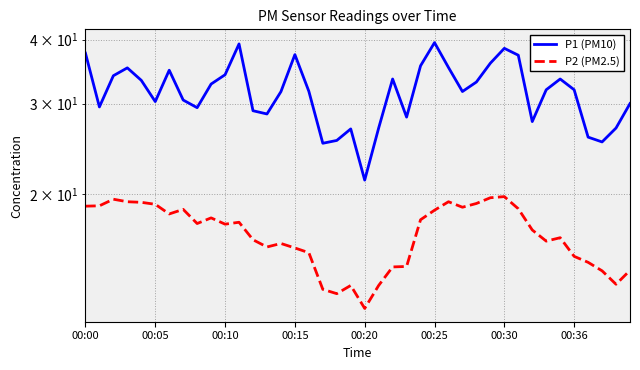

True or false: P1 (PM10) and P2 (PM2.5) cross at least once.

False